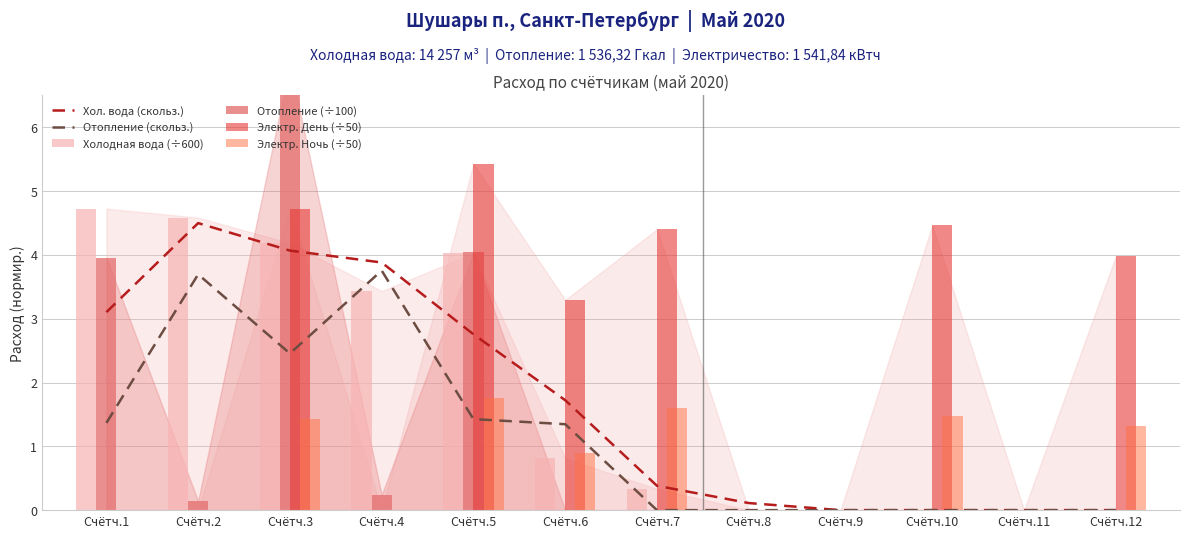

What is the total value across all series at Счётч.2?

12.9